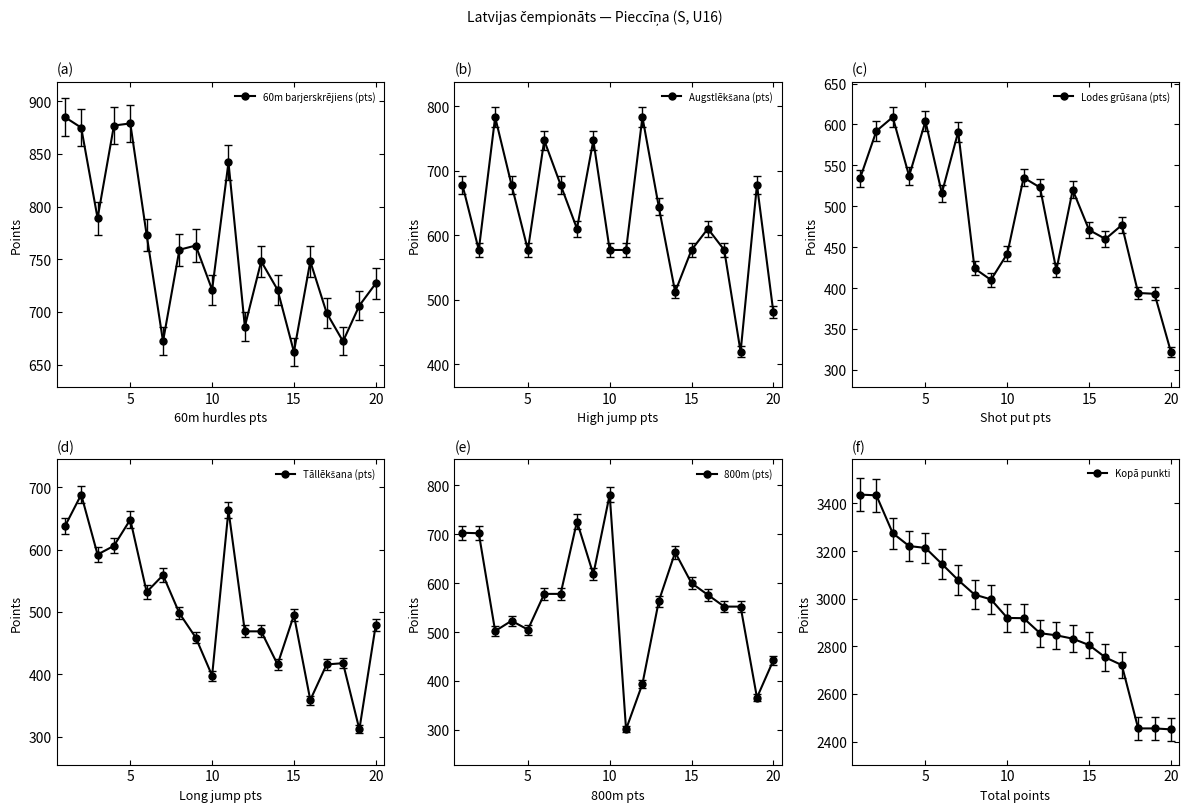

What are all the series names shown in the legend?

60m barjerskrējiens (pts), Augstlēkšana (pts), Lodes grūšana (pts), Tāllēkšana (pts), 800m (pts), Kopā punkti